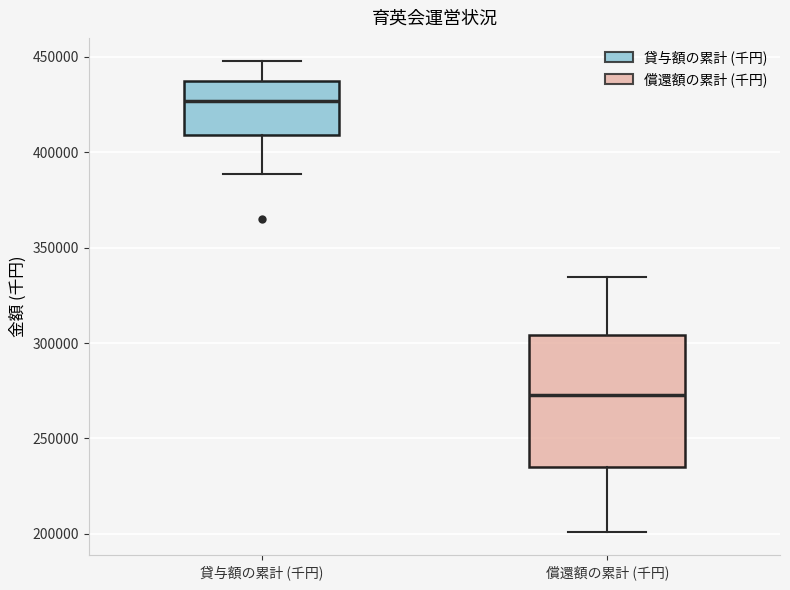

Reading left to right, transcribe this box plot: for each box, give where its median line is, the range the box spans, and where its two whiskers end, as read against the y-axis. The values are not printed on the chart, so give them approximately, as read against the axis.

貸与額の累計 (千円): median 425000, box 410000 to 435000, whiskers 390000 to 450000
償還額の累計 (千円): median 275000, box 235000 to 305000, whiskers 200000 to 335000